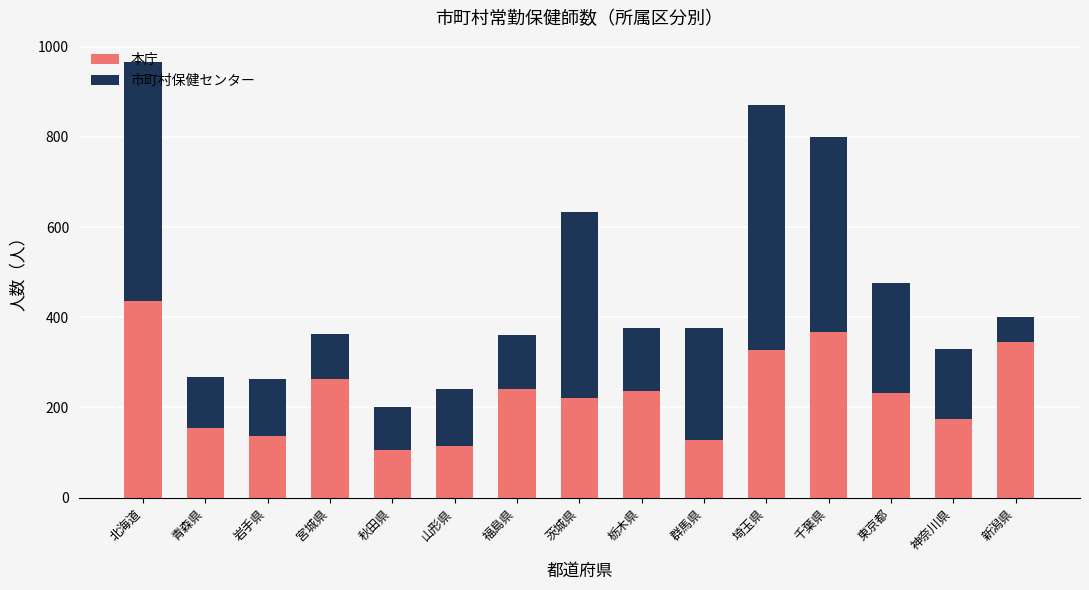

Read the 本庁 value at 千葉県, to the nearest 5.

365